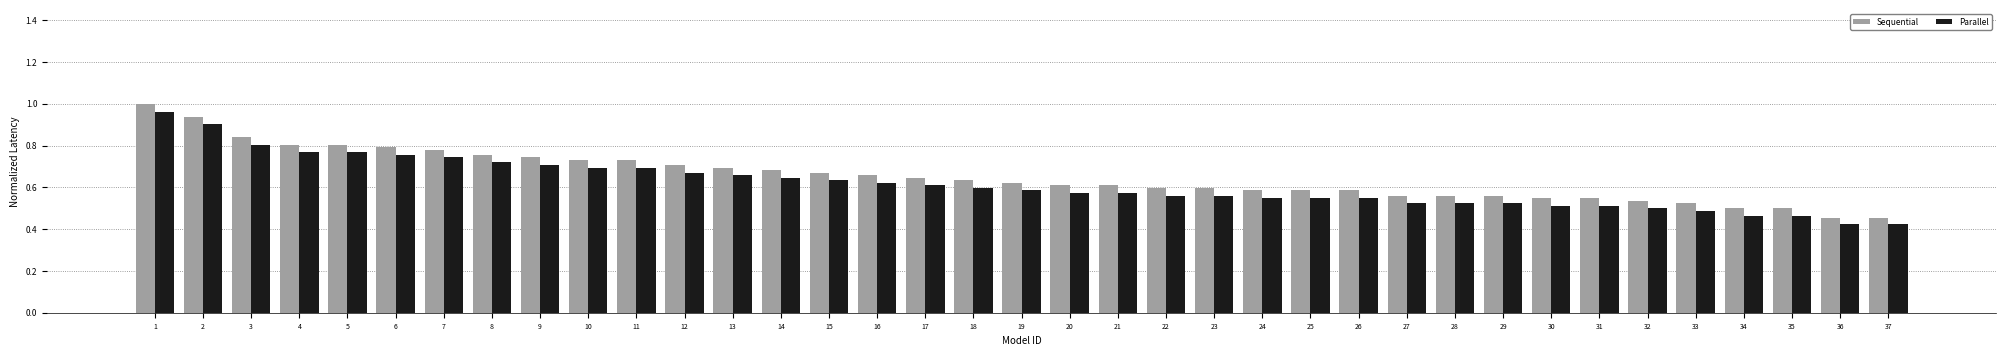

At 10, list the series in order from largest to smallest.

Sequential, Parallel